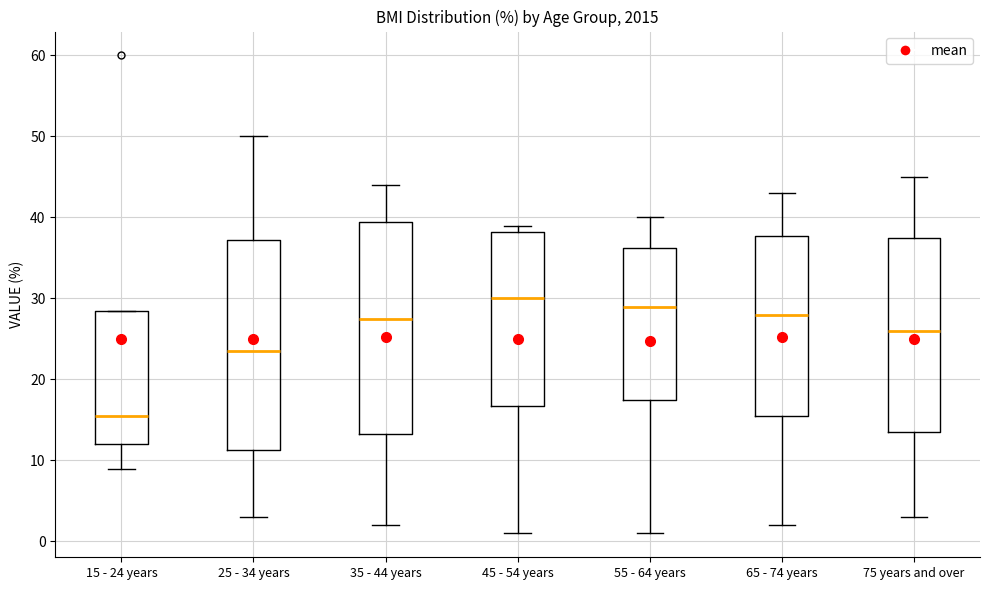

Which box has the lowest median line?

15 - 24 years